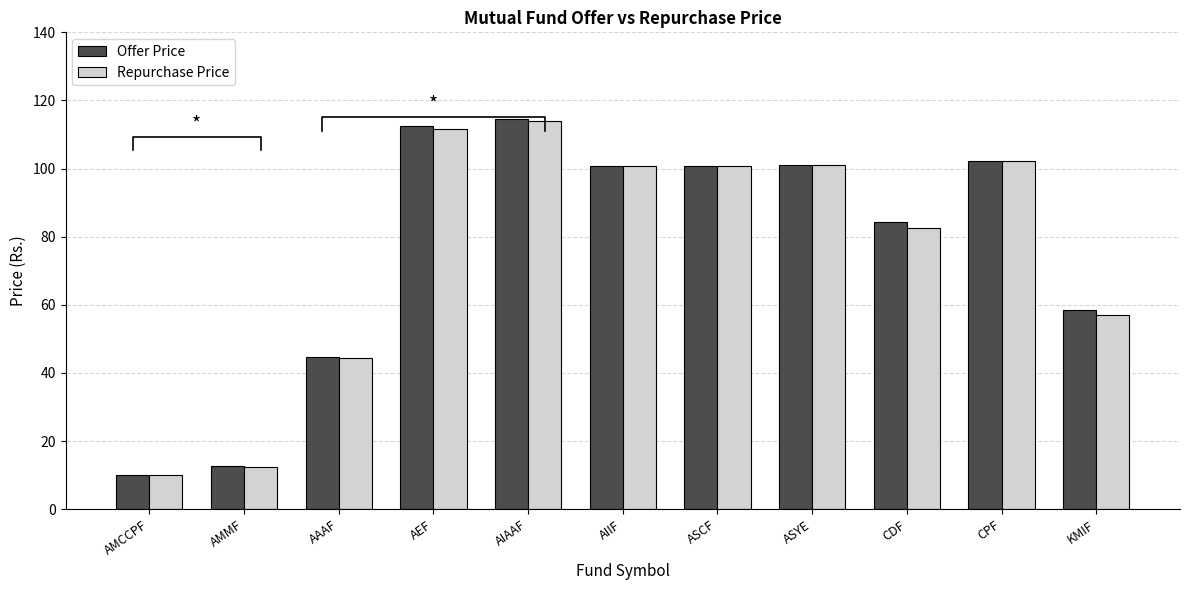

At which label does Repurchase Price reach its peak?

AIAAF